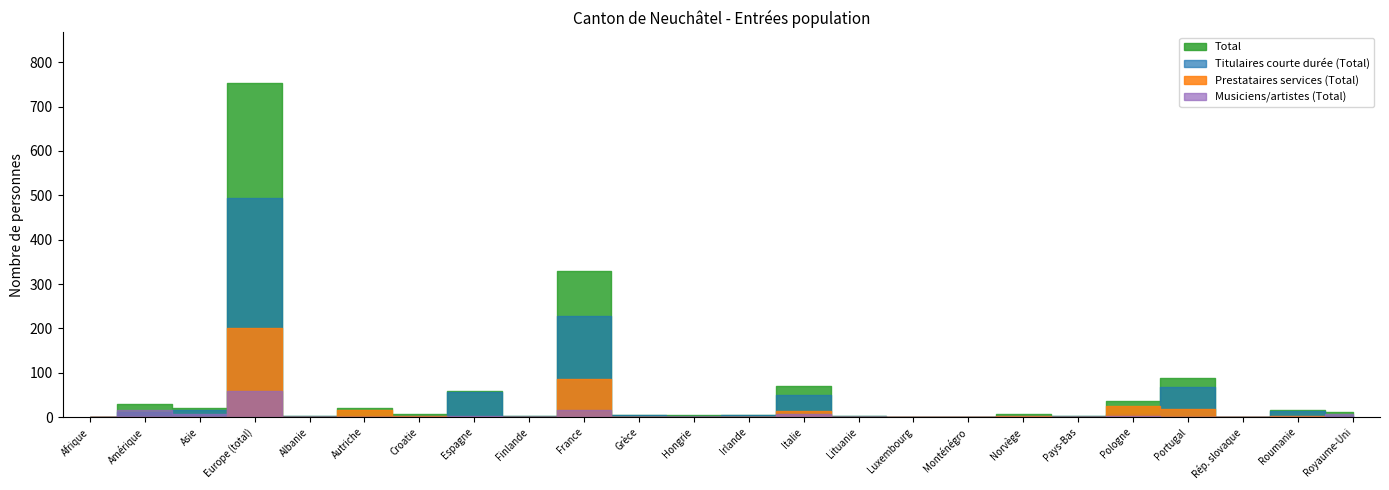

At which category does the chart reach its peak across all series?

Europe (total)